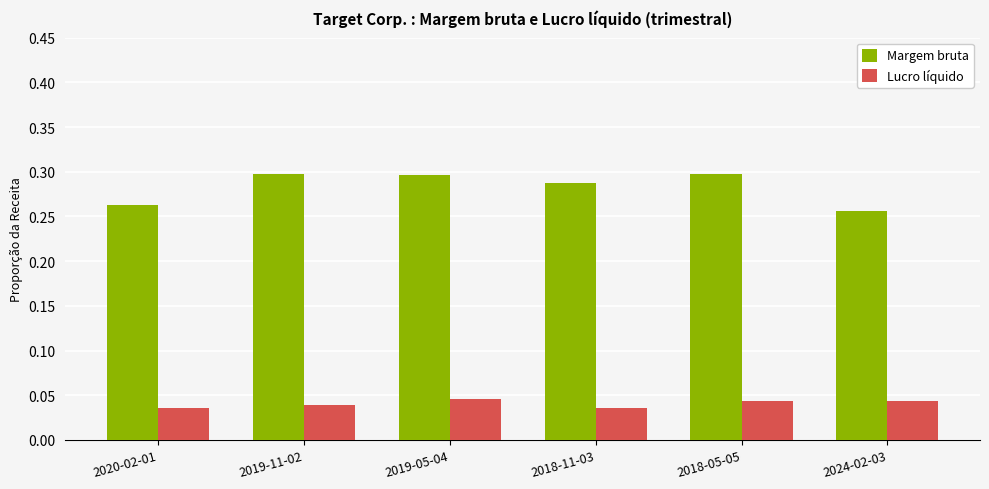

Is the value of Margem bruta at 2018-11-03 greater than the value of Lucro líquido at 2020-02-01?

Yes